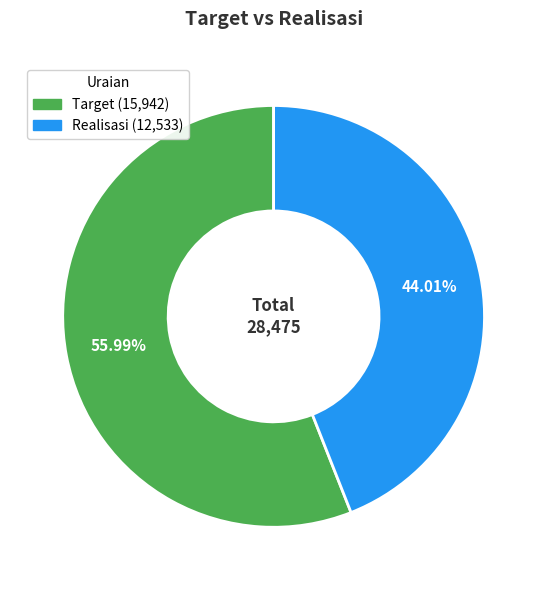

Between Target and Realisasi, which is larger?

Target